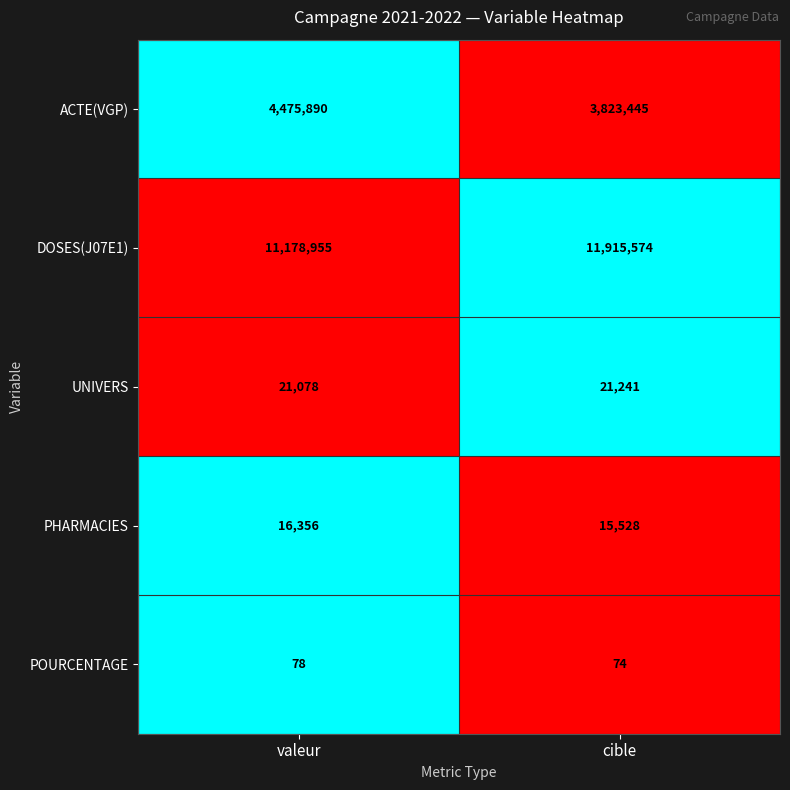

Where is UNIVERS nearest to the value 21159?

valeur